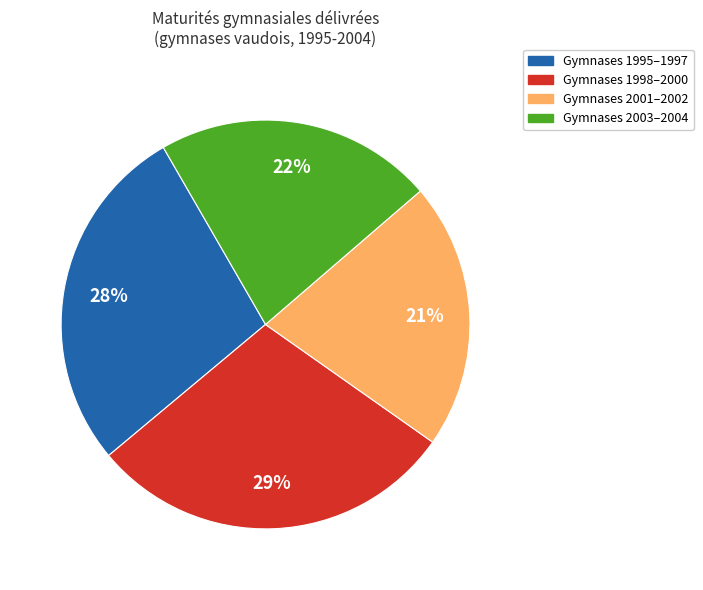

Rank the categories by value from highest to lowest.

Gymnases 1998–2000, Gymnases 1995–1997, Gymnases 2003–2004, Gymnases 2001–2002